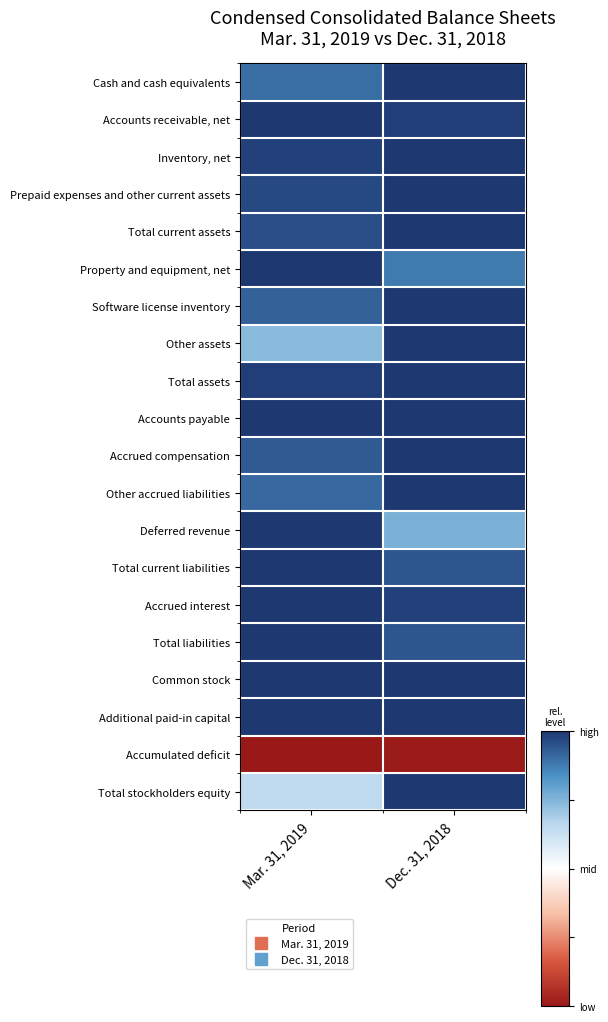

At which category is the sum across all series the highest?

Dec. 31, 2018